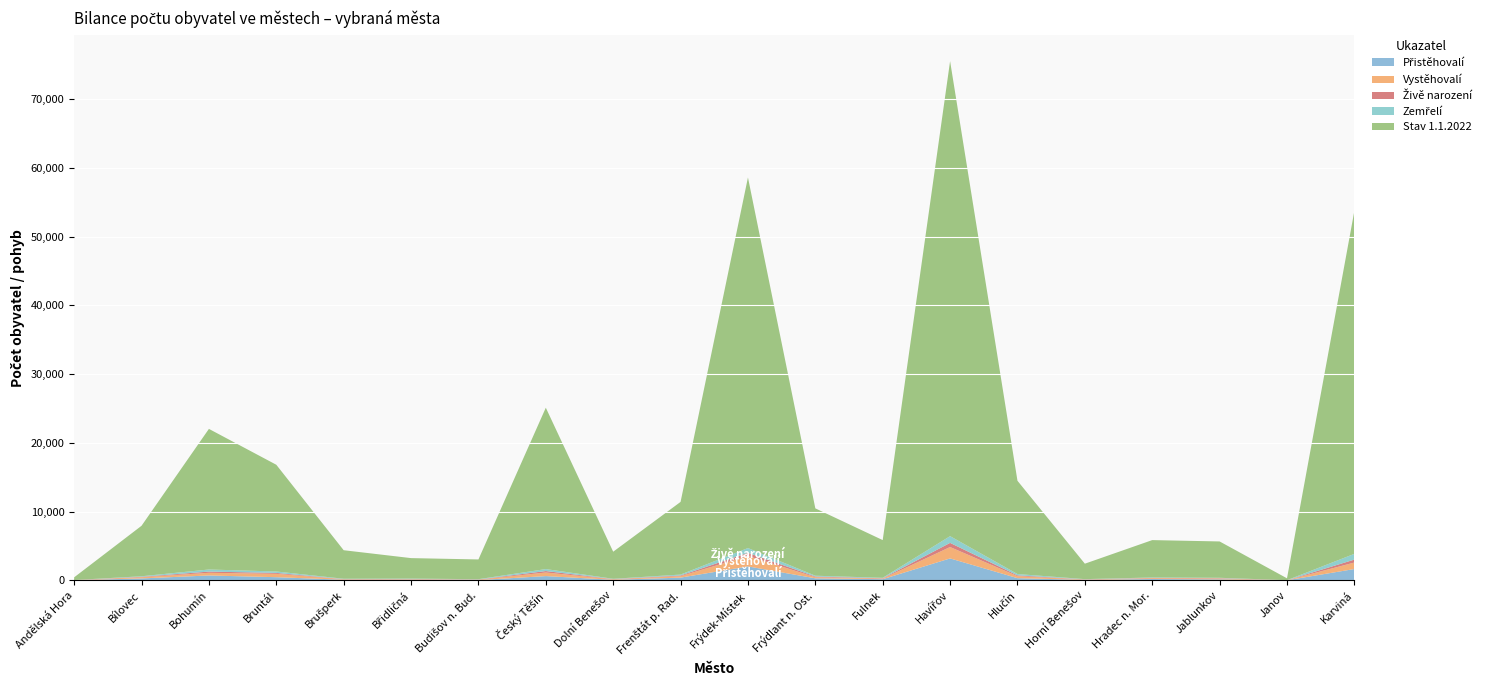

Reading left to right, what are all the values shown in this chart?

Přistěhovalí: 20	282	711	461	90	114	40	622	81	401	2028	298	170	3193	321	68	196	142	13	1649
Vystěhovalí: 18	176	390	491	71	71	61	523	77	216	1516	171	89	1655	294	55	125	131	5	945
Živě narození: 4	61	176	131	25	27	25	209	31	91	466	87	47	603	112	25	43	50	3	426
Zemřelí: 4	79	304	209	49	46	47	289	40	136	689	120	67	980	195	31	58	53	6	839
Stav 1.1.2022: 395	7341	20450	15523	4149	2979	2869	23468	3939	10569	53899	9796	5484	69084	13562	2246	5434	5284	271	49881